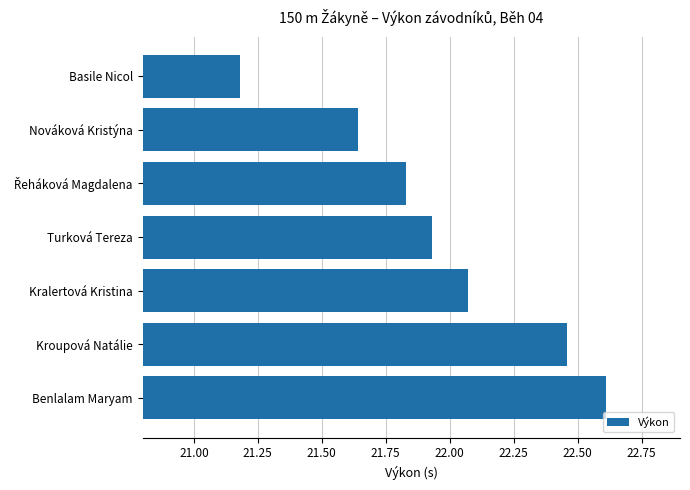

What is the average value?

22.0